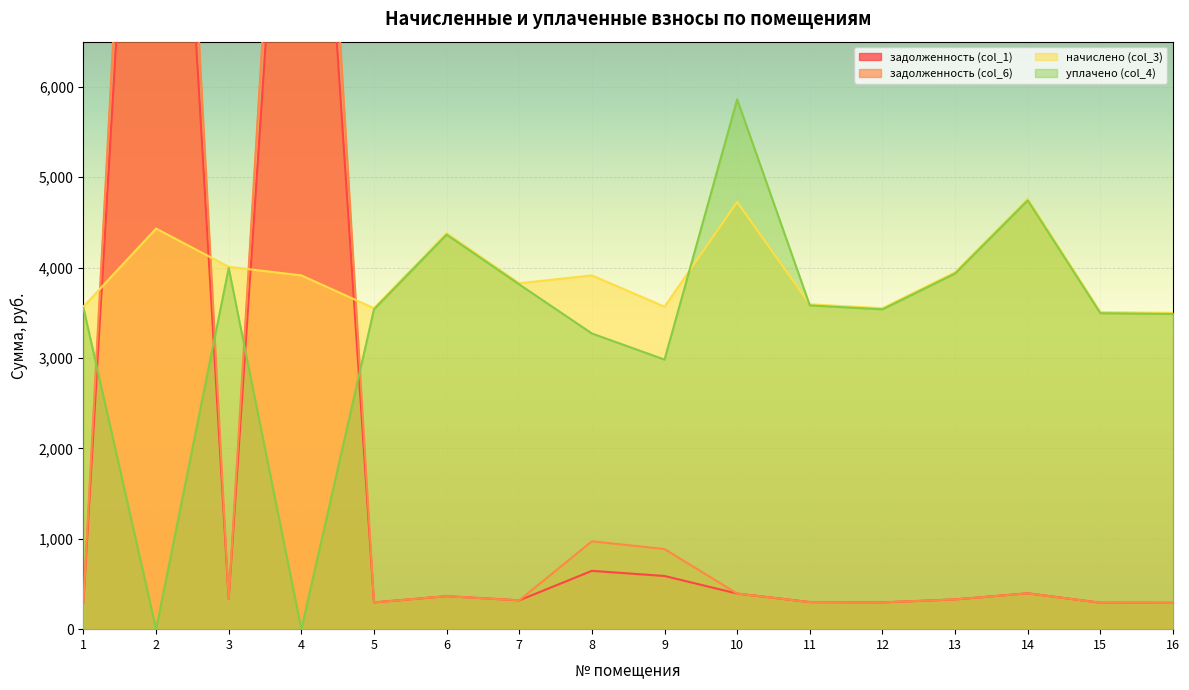

What is the spread (max minus min) of values at 12?

3255.1